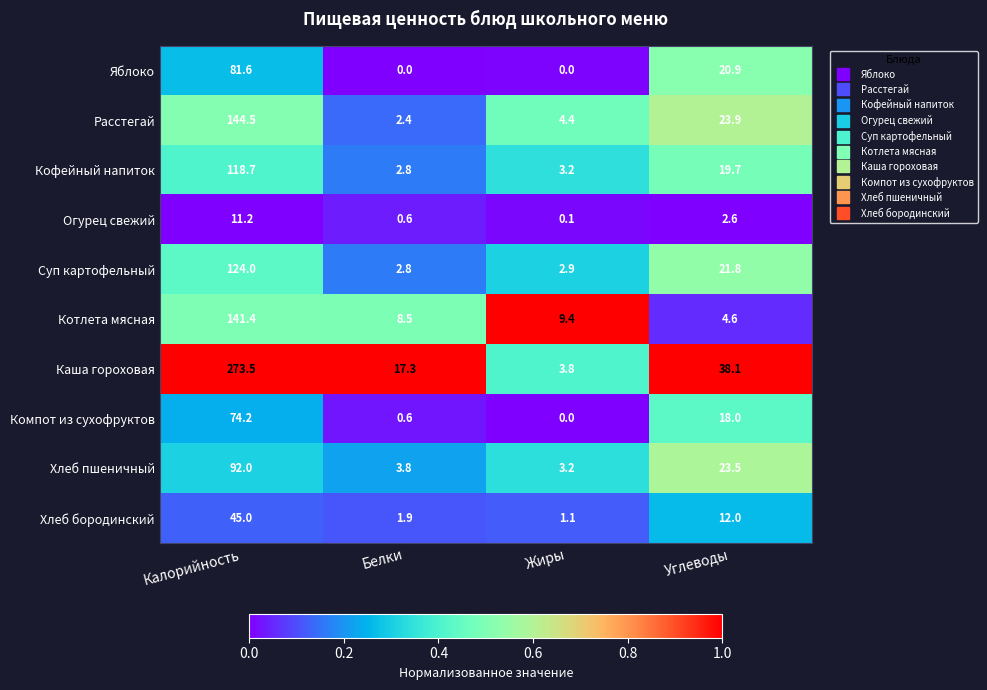

True or false: Хлеб пшеничный has a value of 2.6 at Белки.

False